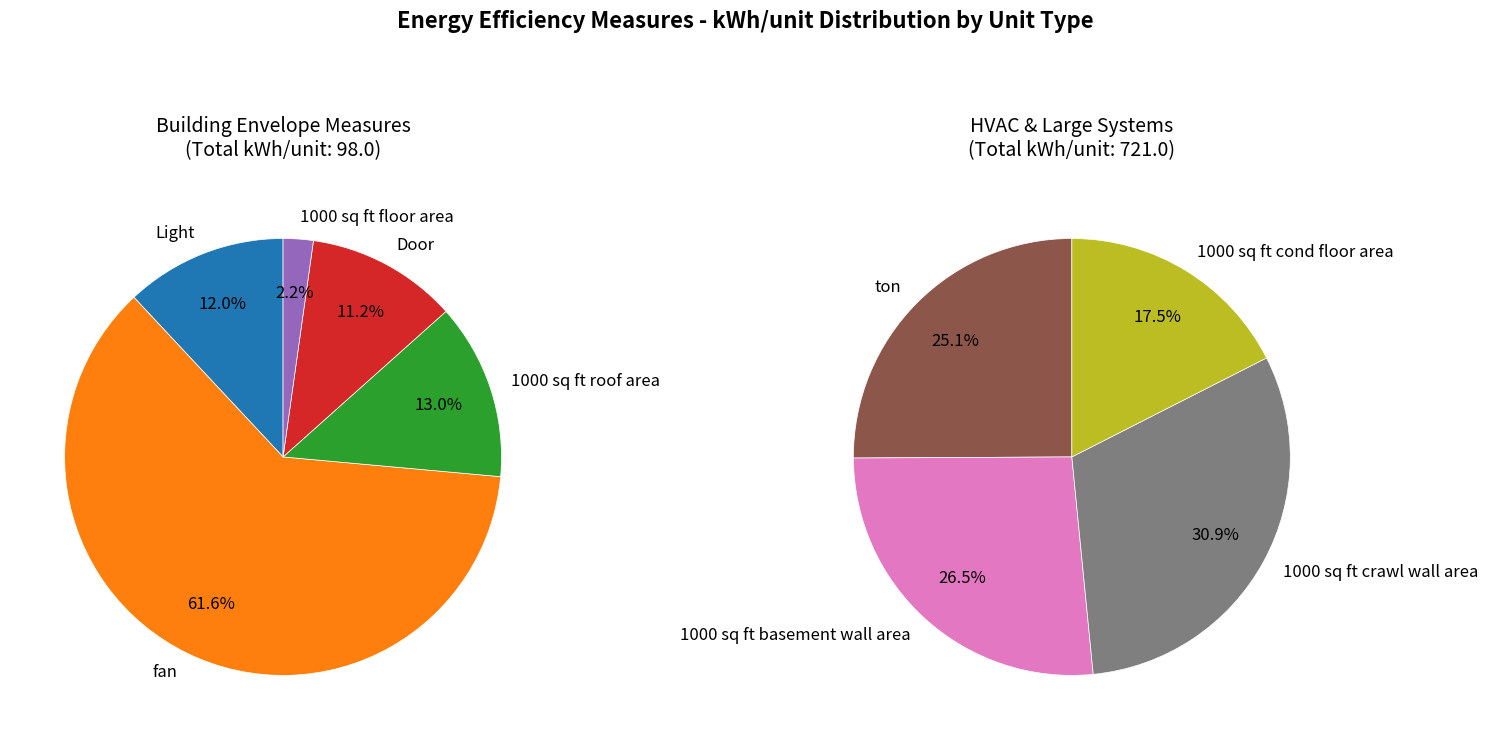

Approximately how many times larger is the value at Light compared to 1000 sq ft basement wall area?

0.1